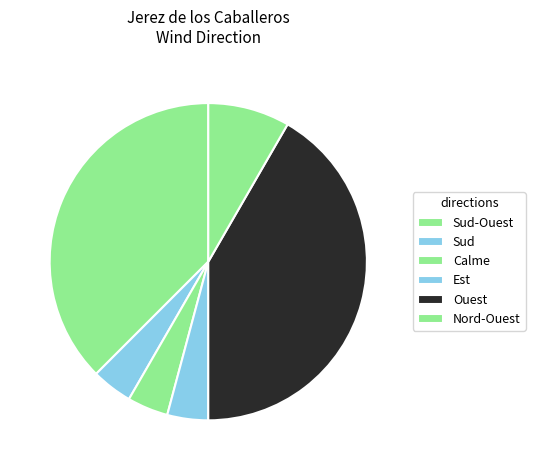

Count the number of slices in the pie.

6